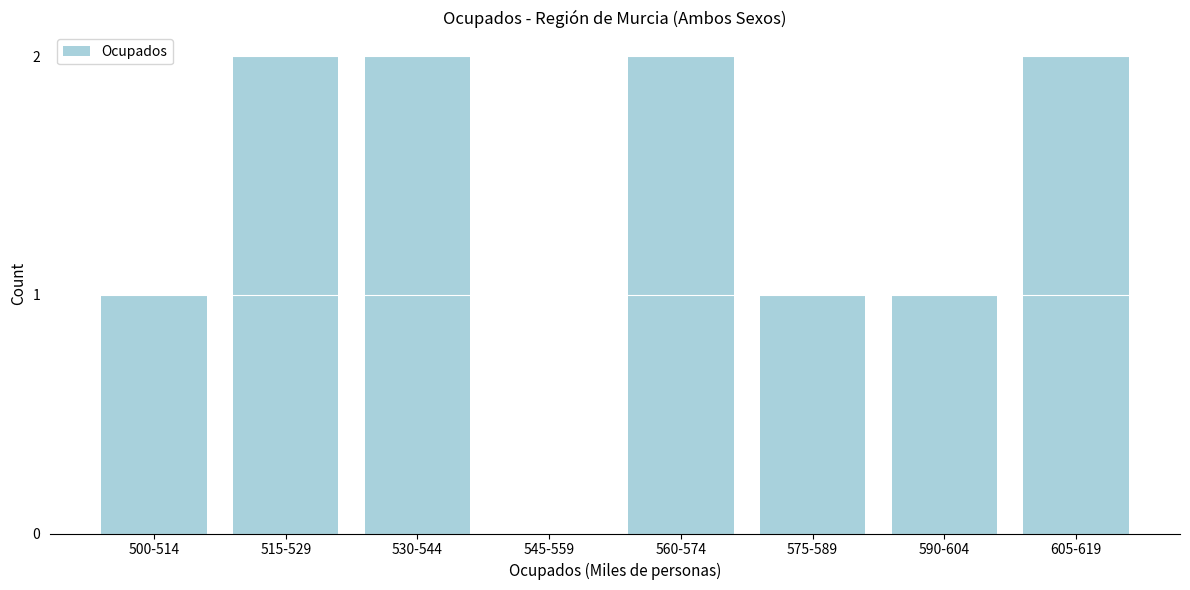

Reading right to left, transcribe all the data shown in this chart.

605-619=2	590-604=1	575-589=1	560-574=2	545-559=0	530-544=2	515-529=2	500-514=1